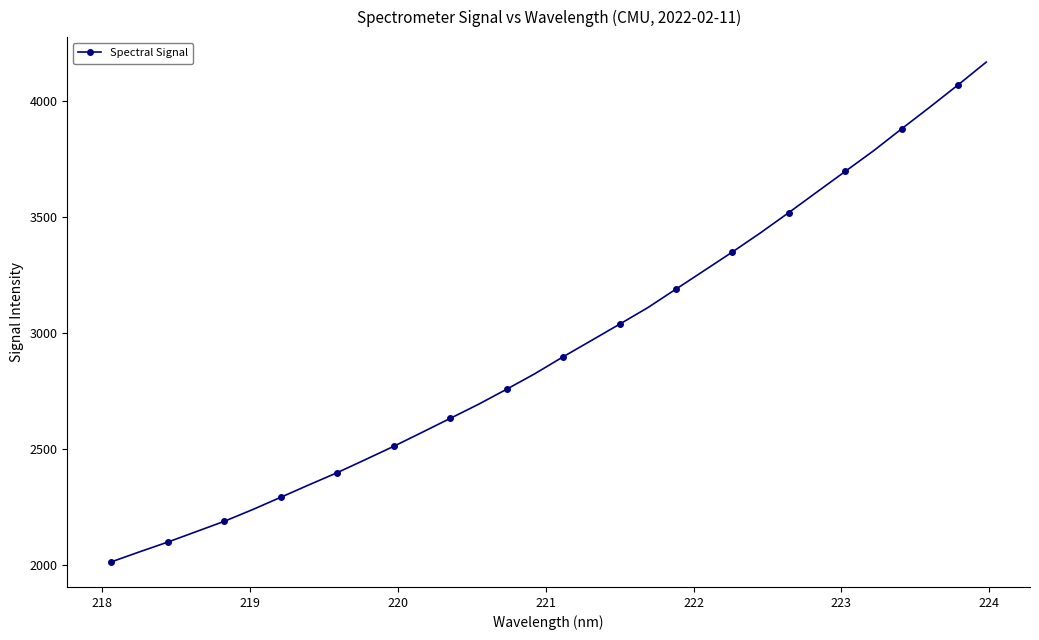

Does the chart display data point markers on the line(s)?

Yes